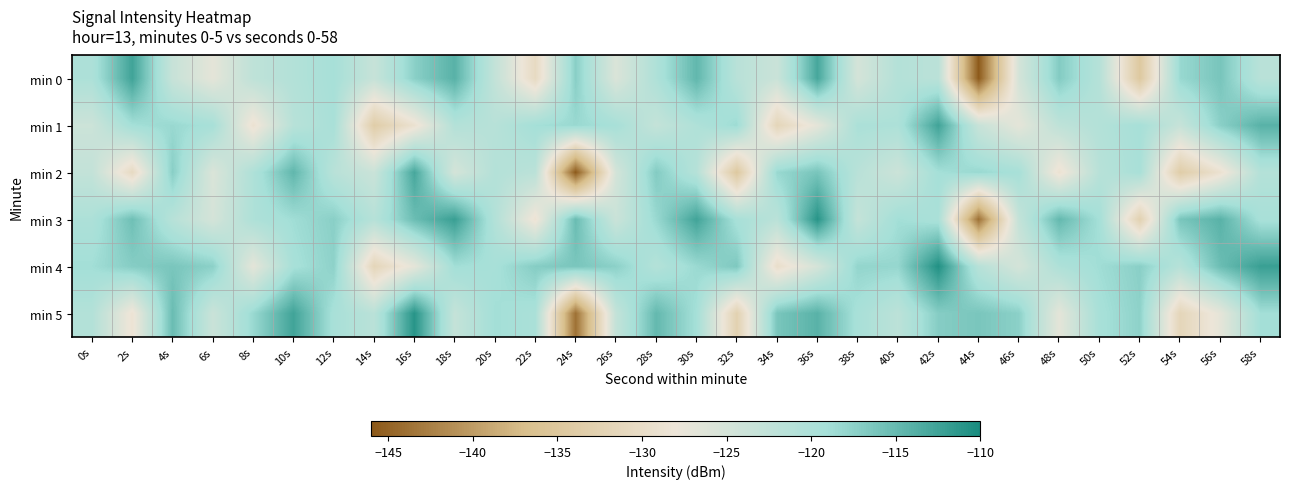

Which series has the largest range (max minus min)?

min 0